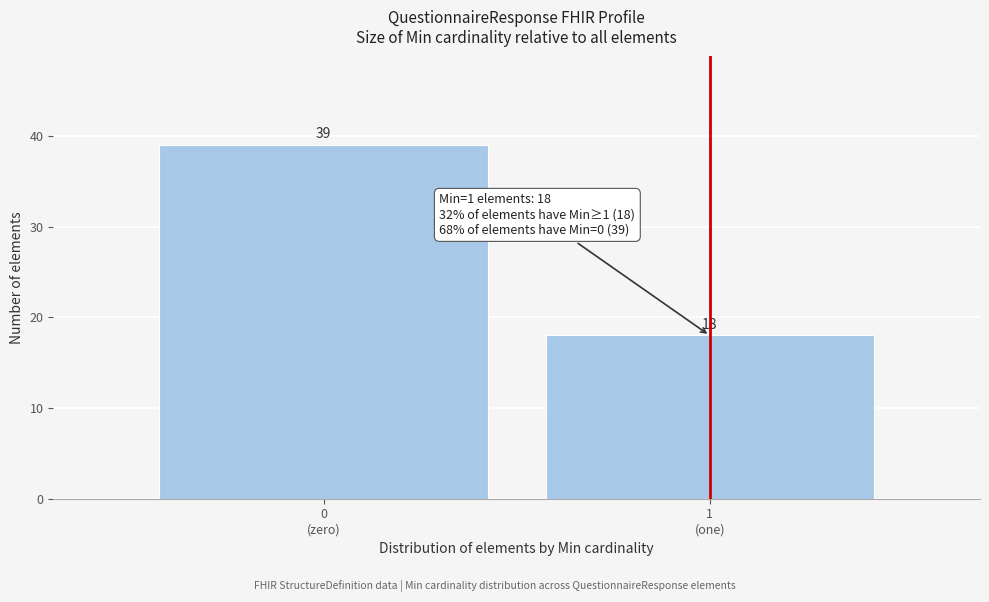

Reading left to right, extract all data points from this chart.

39	18